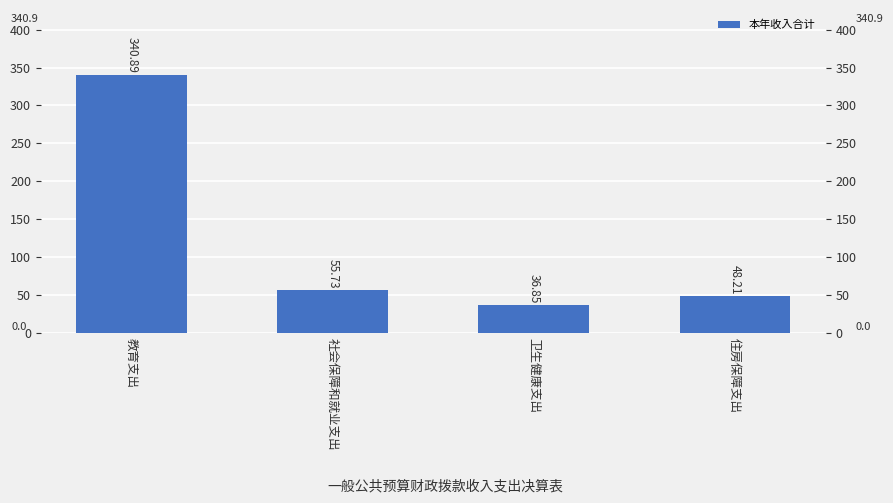

What is the smallest value displayed?

36.9